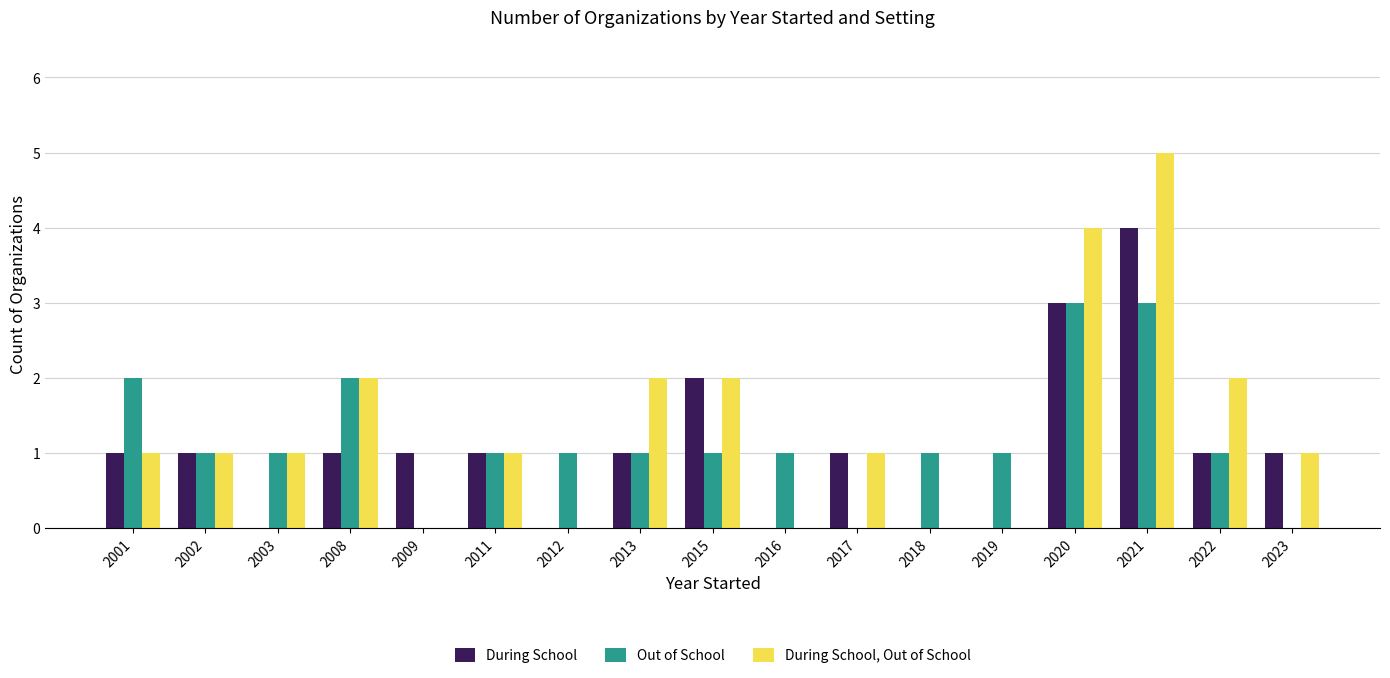

Is it true that During School, Out of School equals 0 at 2003?

False